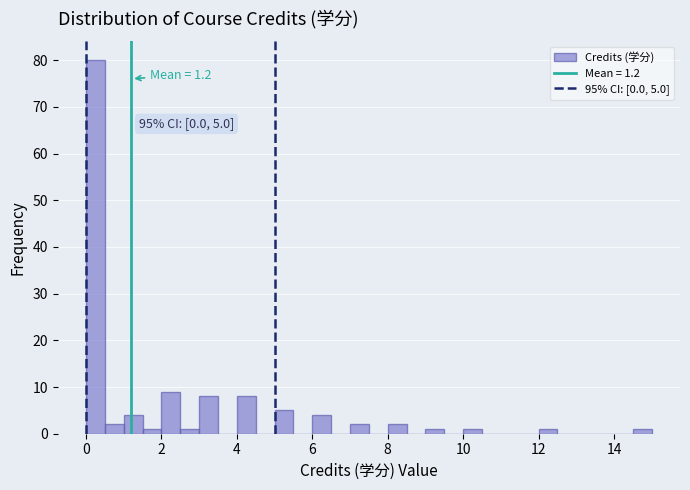

Read against the x-axis, roughly where is the centre of the tallest bar?

0.2